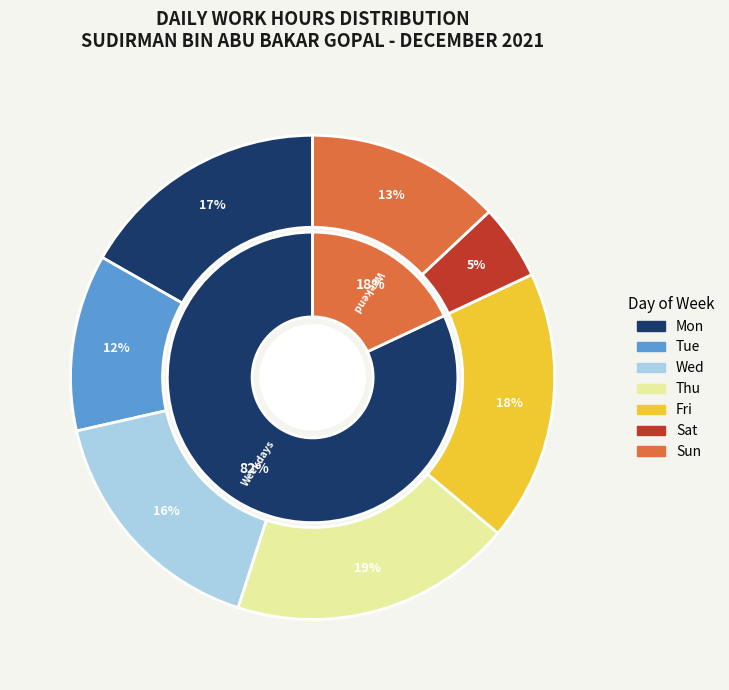

Is there any slice that represents more than half of the pie?

No